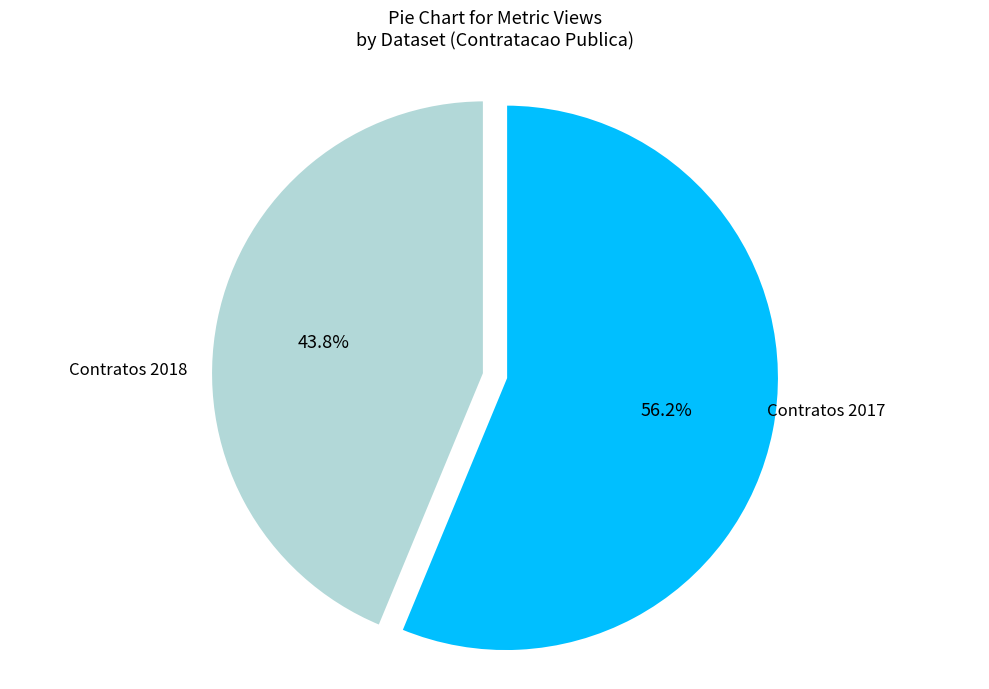

Which slice is the smallest?

Contratos 2018